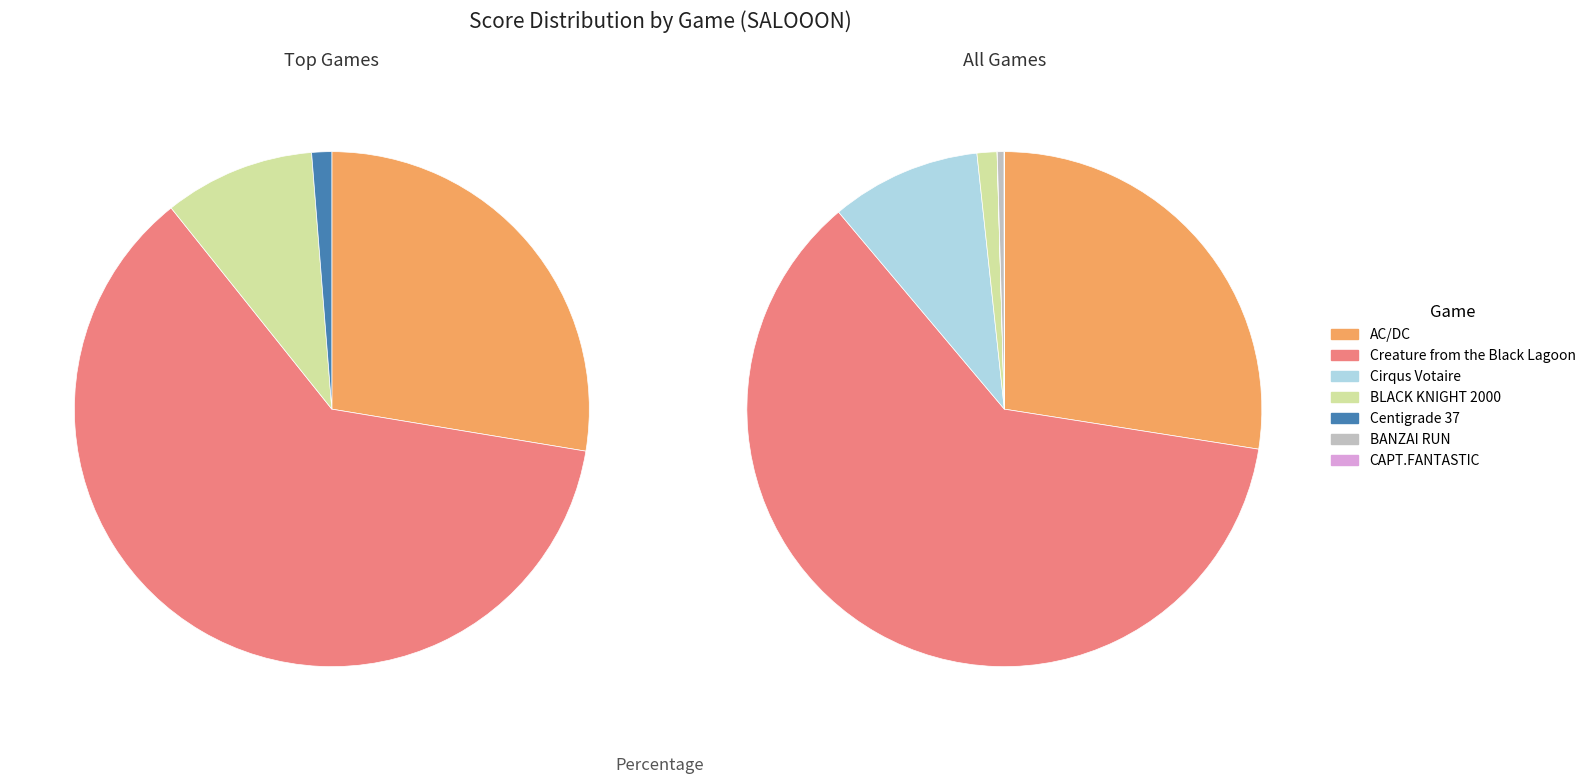

Is it true that Centigrade 37 is 0% of the pie?

True